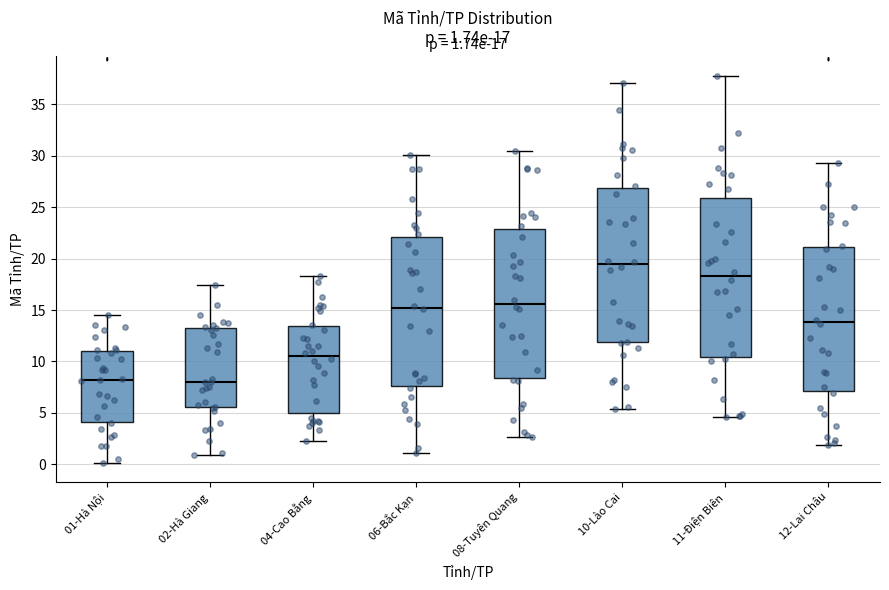

Which box is the tallest, from its lower edge to its upper edge?

11-Điện Biên